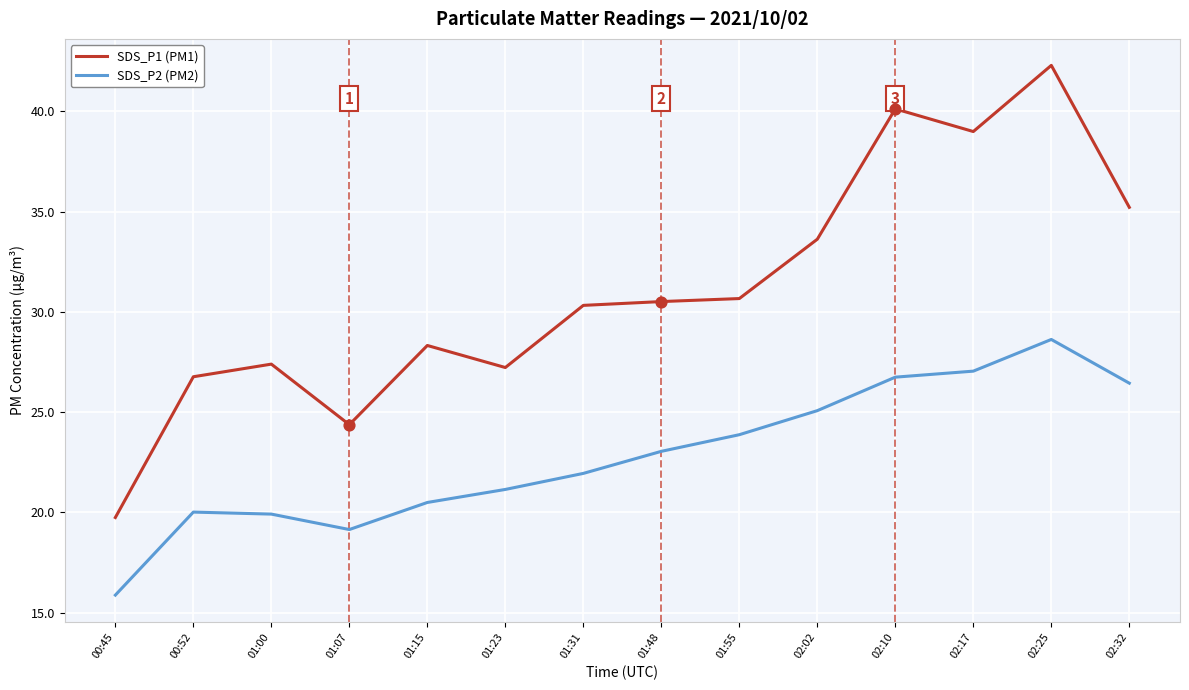

Which series has the widest spread of values?

SDS_P1 (PM1)